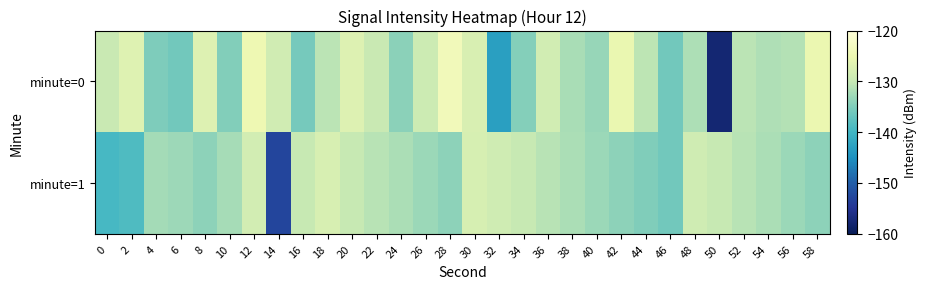

What is the minimum value shown in the chart?

-157.7